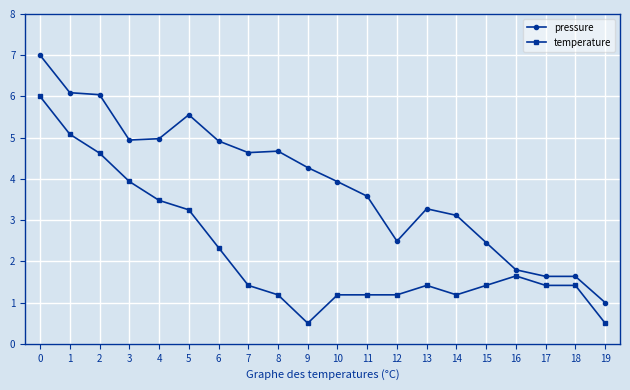

True or false: temperature and pressure intersect in this chart.

False